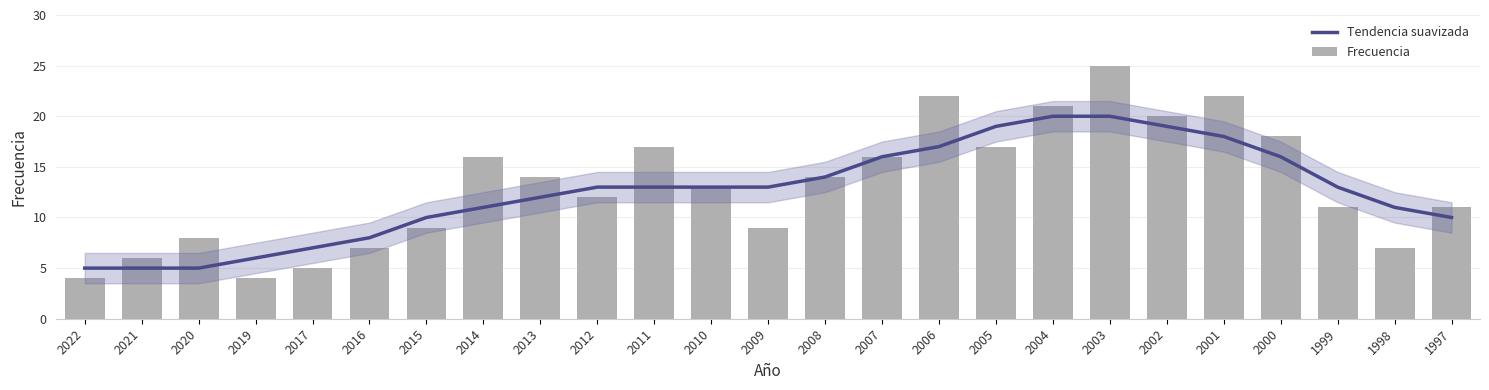

The value of Tendencia suavizada at 2006 is 17. True or false?

True